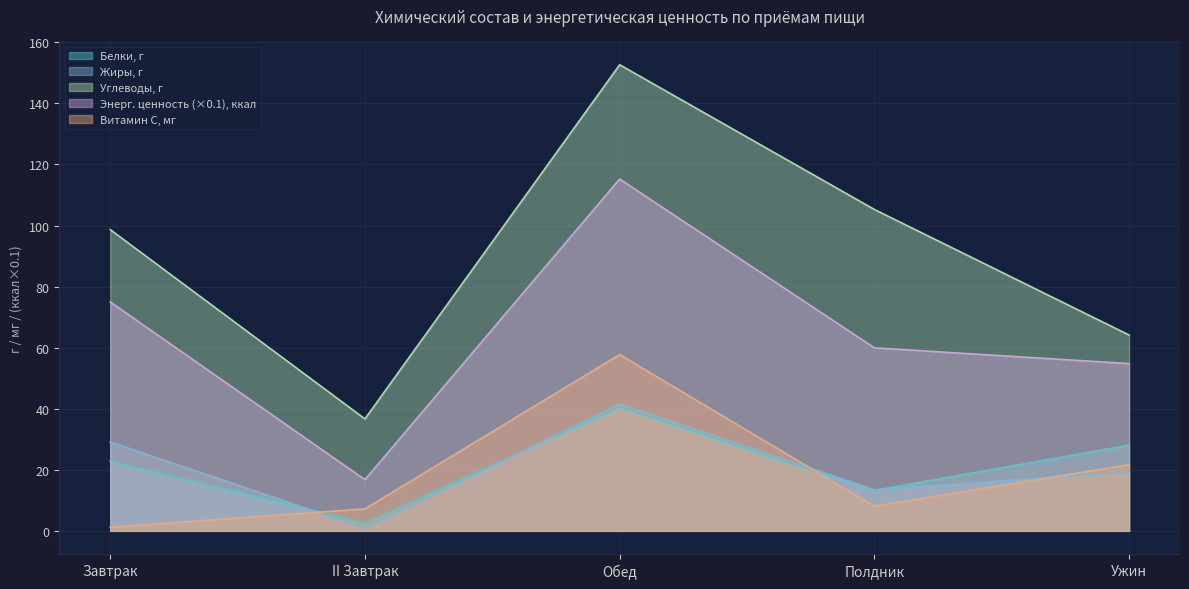

Where is the first local minimum for Жиры, г?

II Завтрак